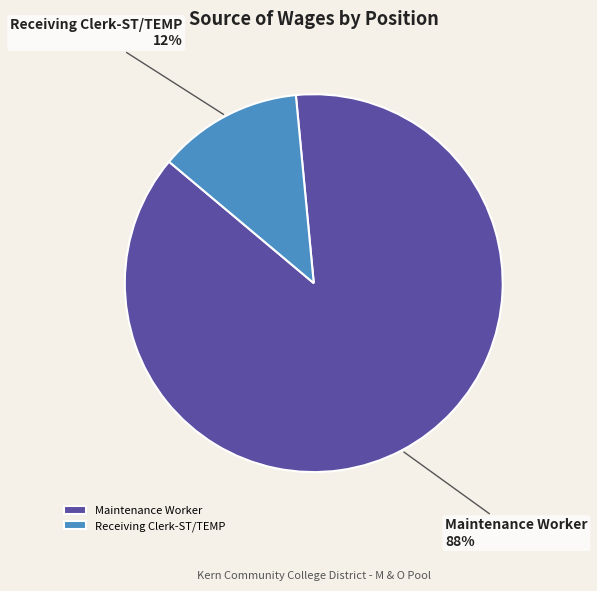

Is it true that Maintenance Worker is 99% of the pie?

False